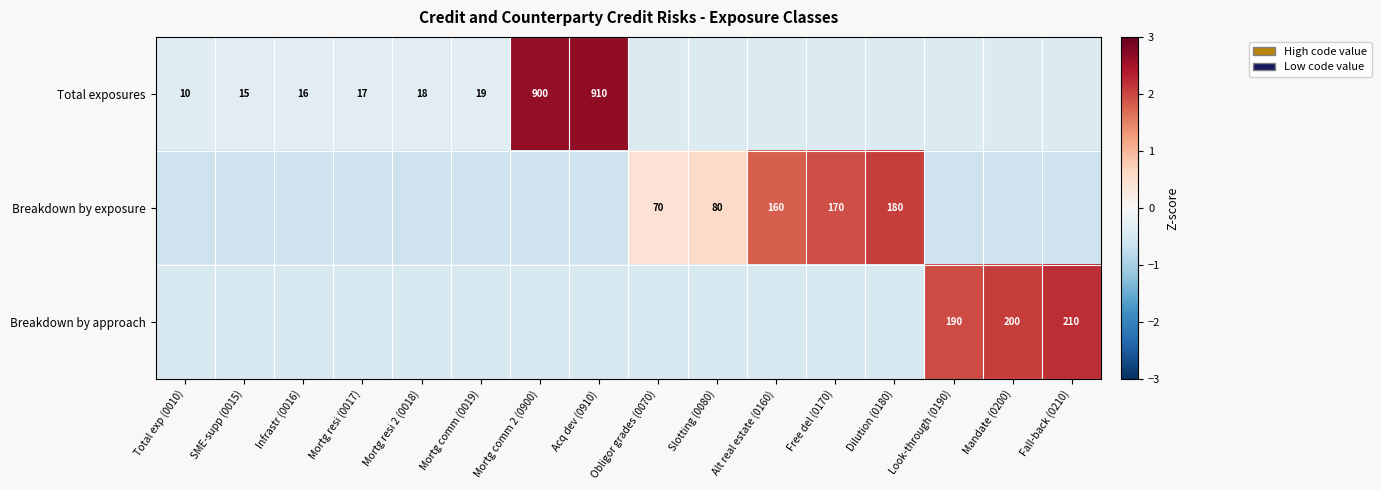

Between Mortg resi (0017) and Total exp (0010), which is larger?

Mortg resi (0017)